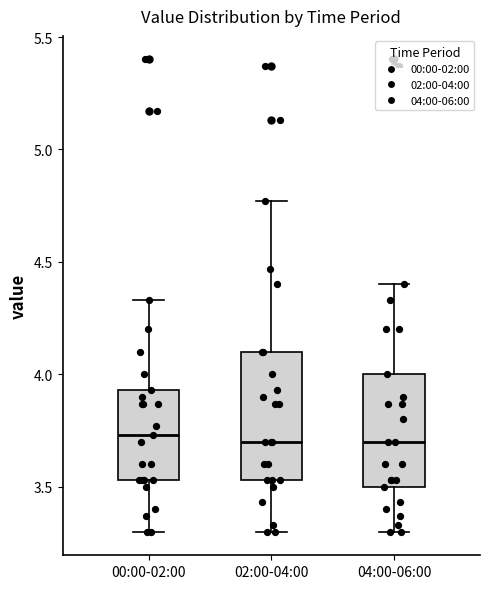

Where does the median line of the box for 00:00-02:00 sit on the y-axis? The values are not printed on the chart, so give them approximately, as read against the axis.

3.75